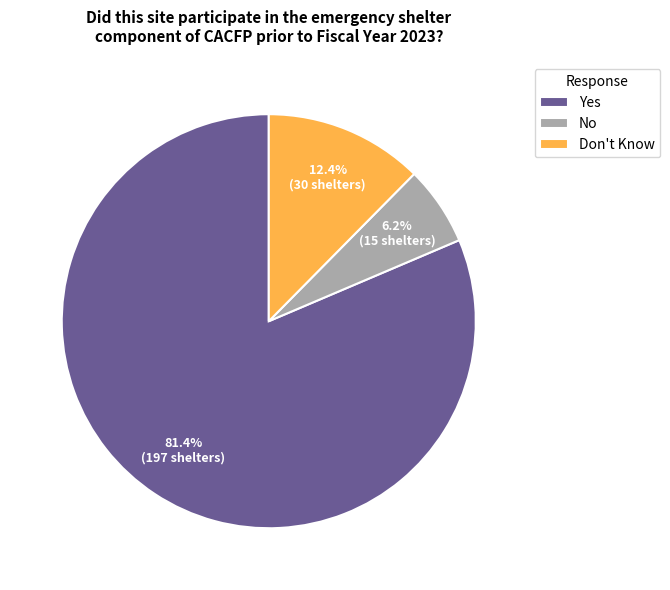

Which has a higher value, Yes or Don't Know?

Yes